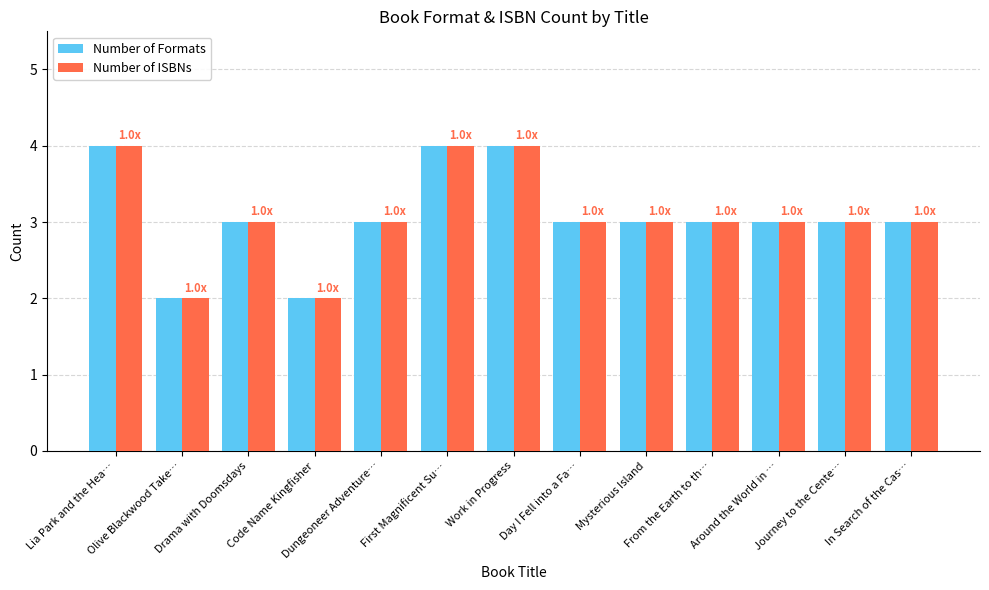

The Number of Formats series shows 3 at Mysterious Island. True or false?

True